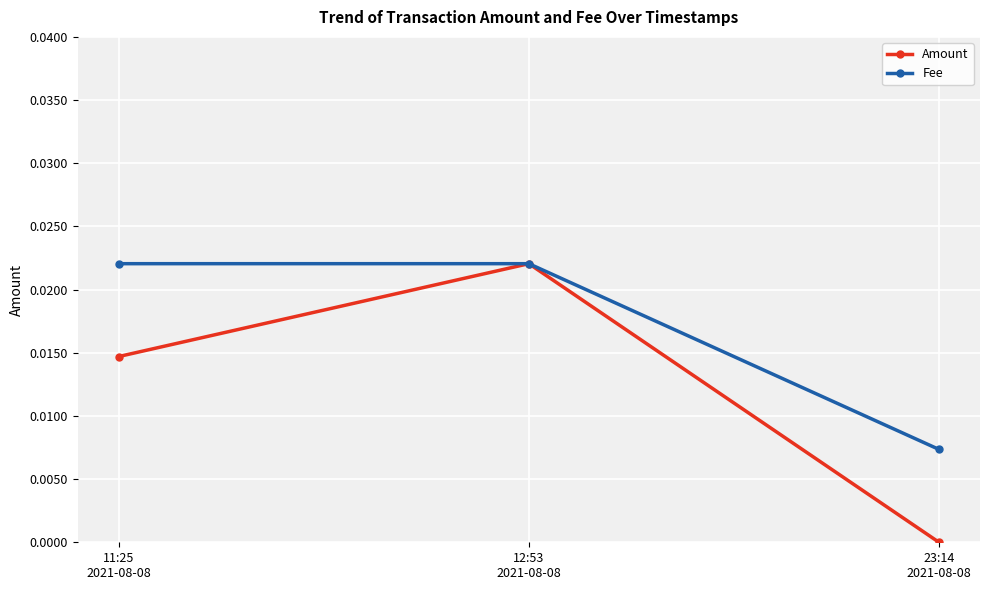

Count the Amount values in the range 0 to 1.

3